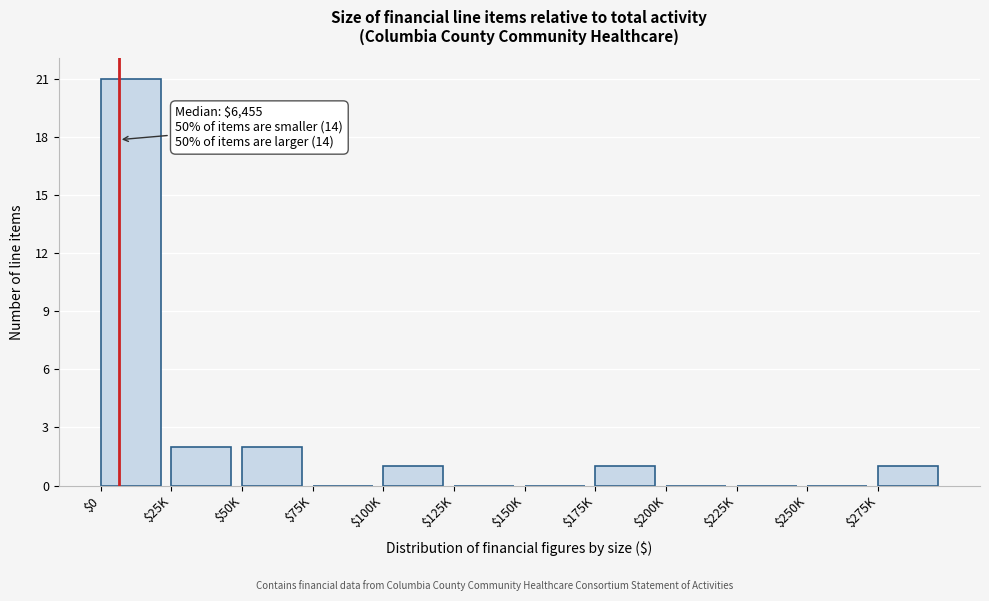

At which category does the chart reach its peak across all series?

$0